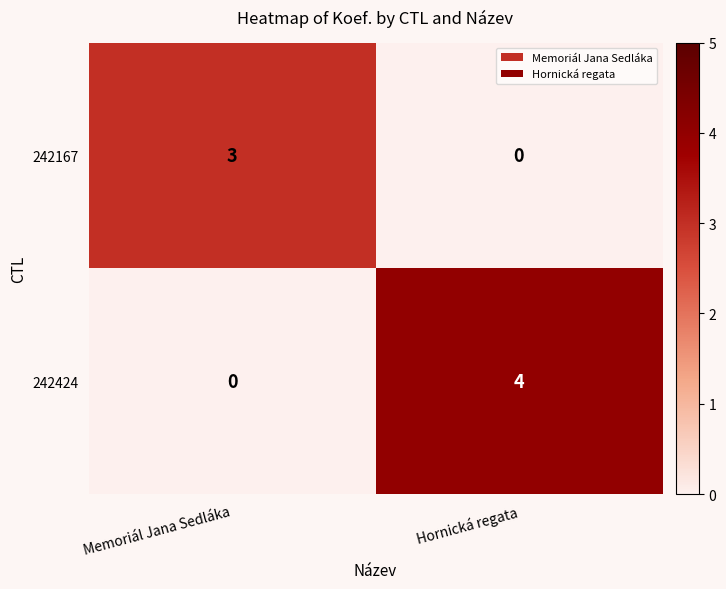

Count the number of categories in the chart.

2